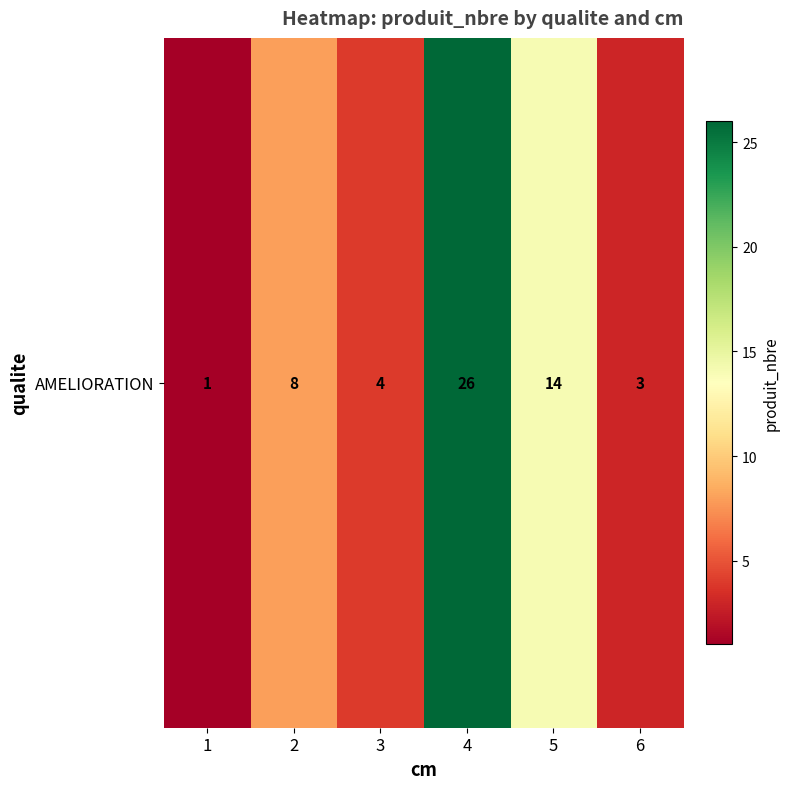

What is the difference between the maximum and minimum values?

25